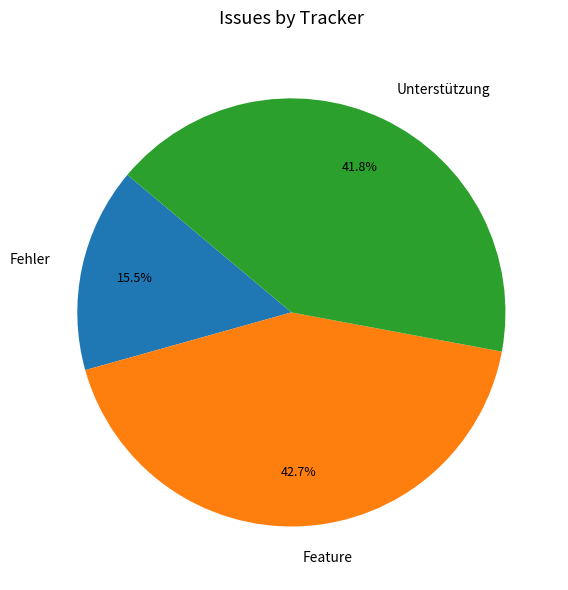

What percentage is NOT represented by Feature?

57.3%